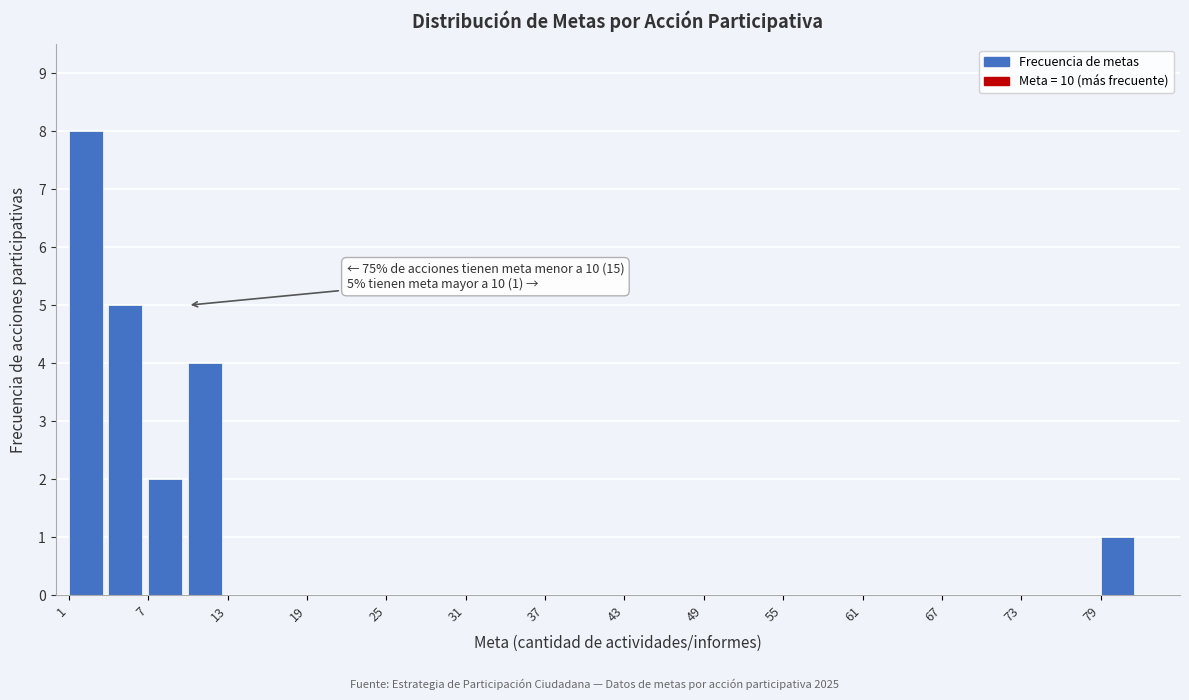

Around what value on the x-axis is the tallest bar? Give the approximate position of its centre, as read against the axis.

2